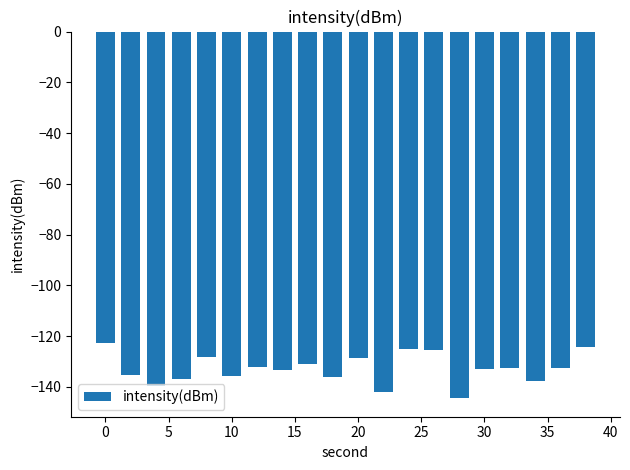

What is the smallest value displayed?

-144.5